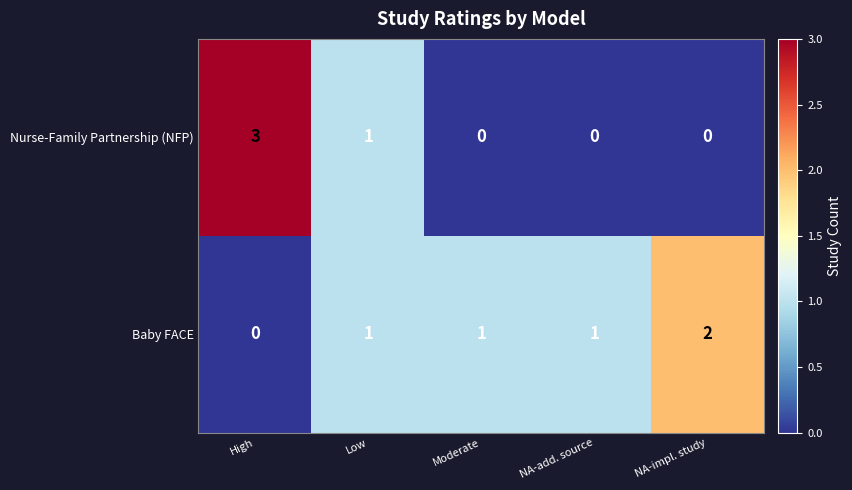

What is the difference between the maximum and minimum values in the Nurse-Family Partnership (NFP) series?

3